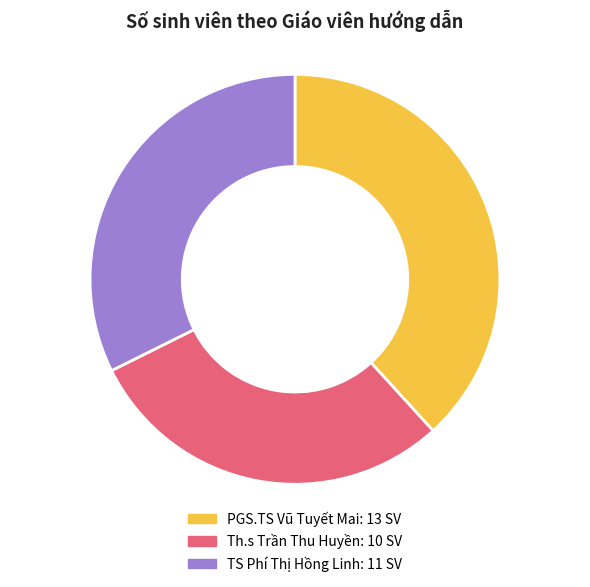

True or false: Th.s Trần Thu Huyền accounts for 18% of the total.

False